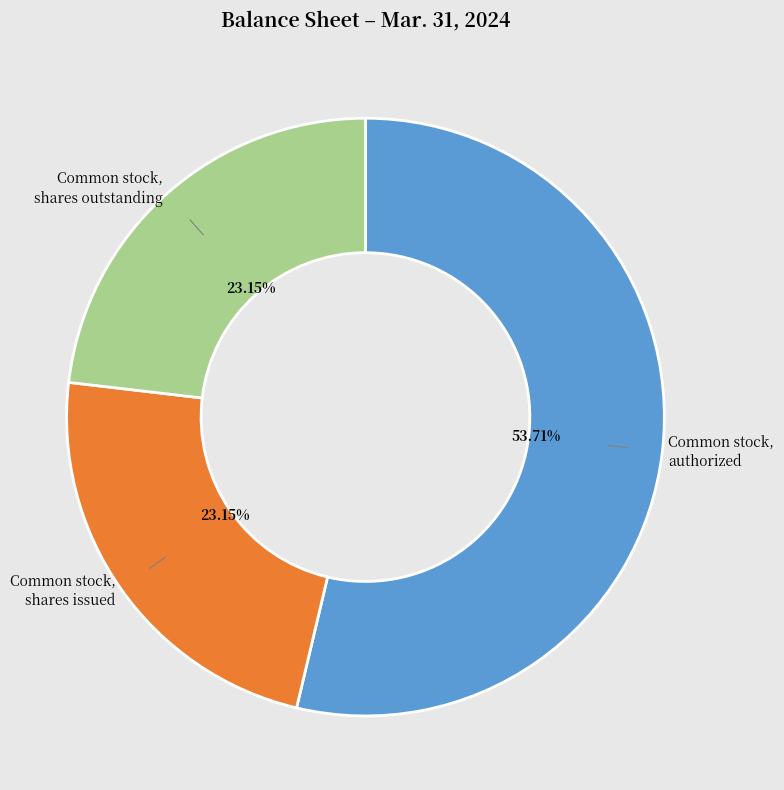

Does any single category account for the majority?

Yes